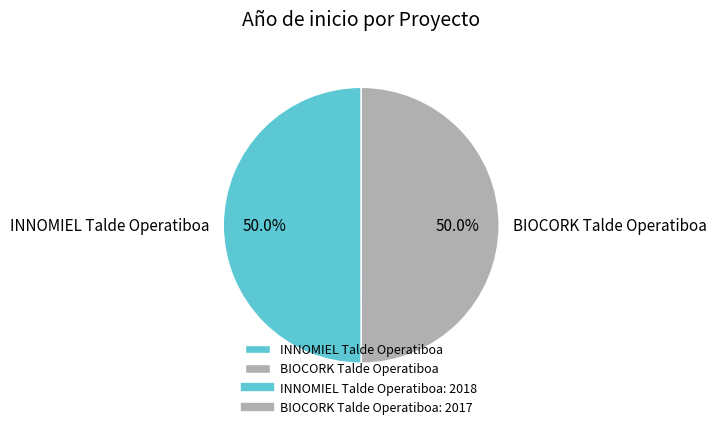

What percentage is NOT represented by BIOCORK Talde Operatiboa?

50.0%